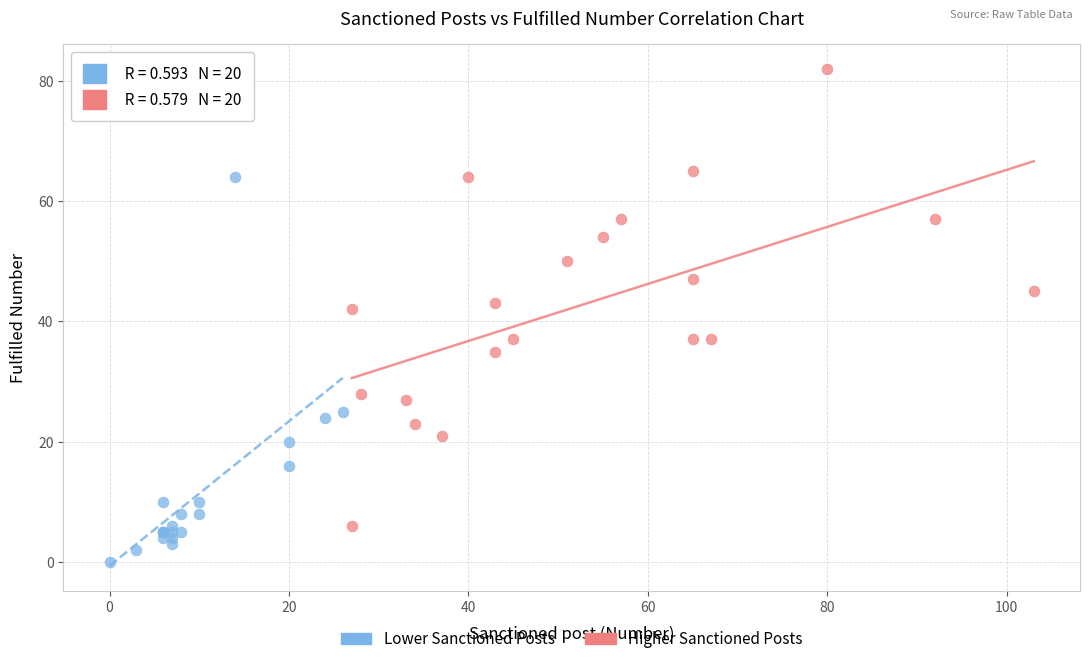

What are all the series names shown in the legend?

Lower Sanctioned Posts, Higher Sanctioned Posts